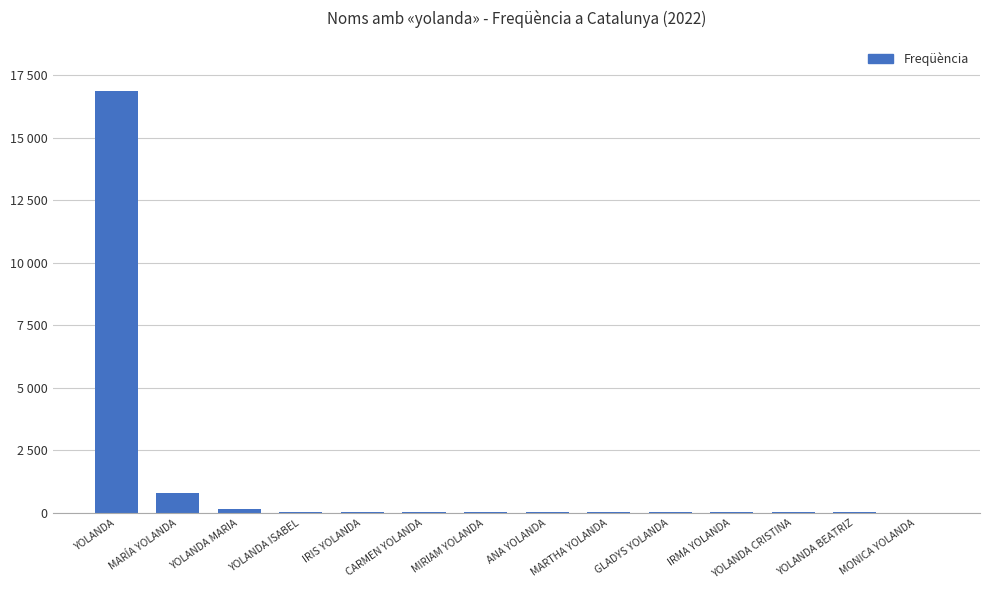

Is it true that the value at YOLANDA BEATRIZ is 16?

True